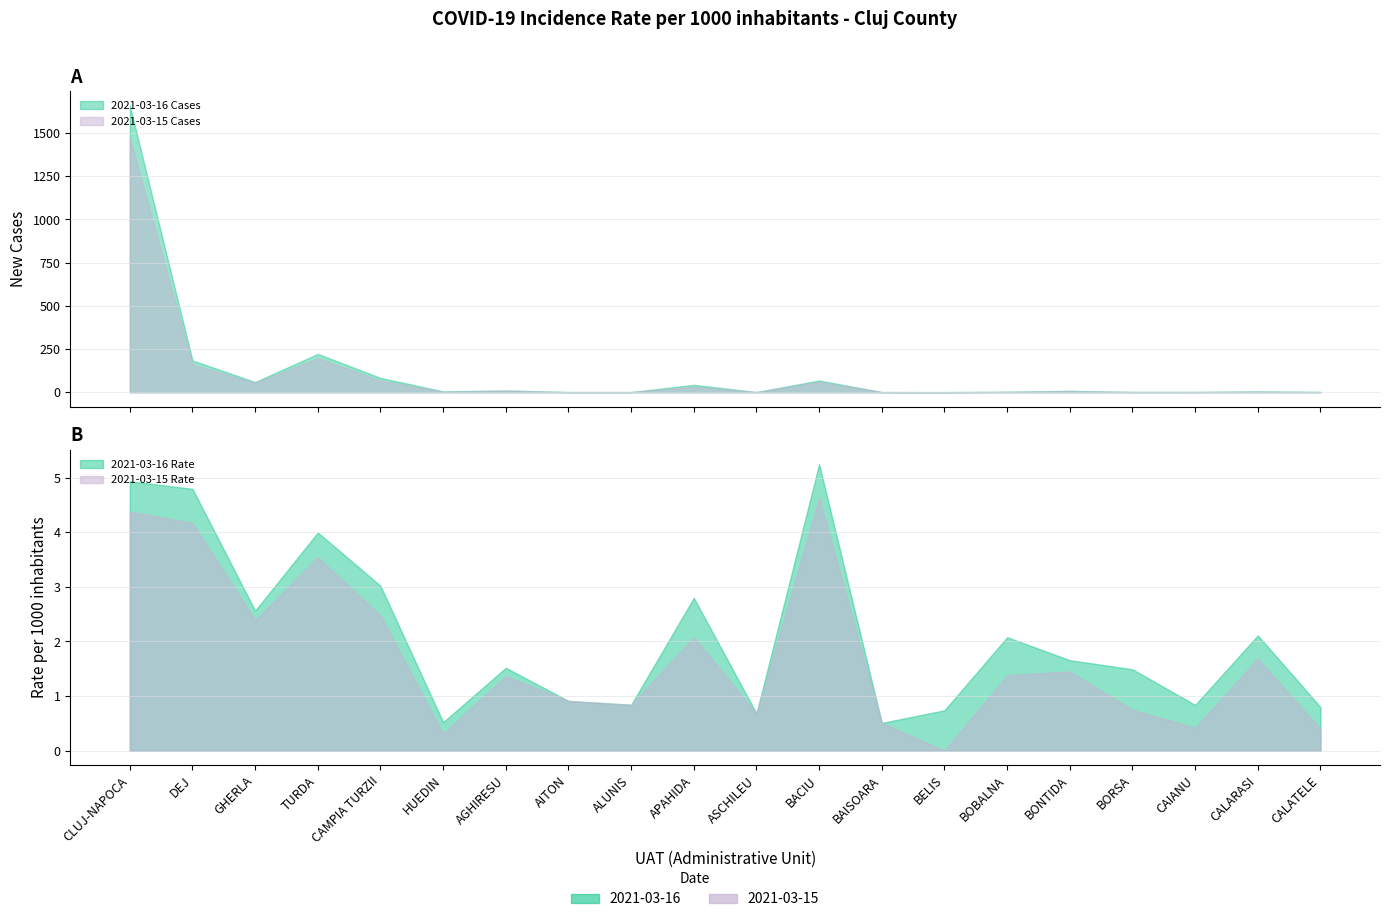

List the series in order of their peak value, highest first.

2021-03-16 Cases, 2021-03-15 Cases, 2021-03-16 Rate, 2021-03-15 Rate